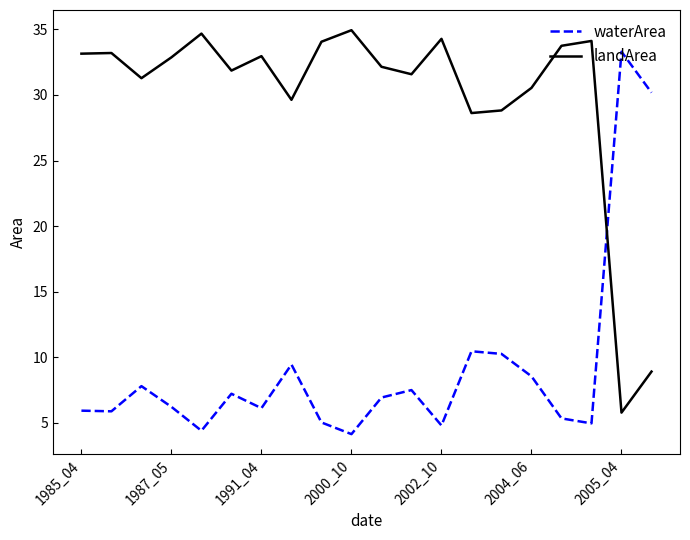

What is the difference between the maximum and minimum values in the landArea series?

29.2